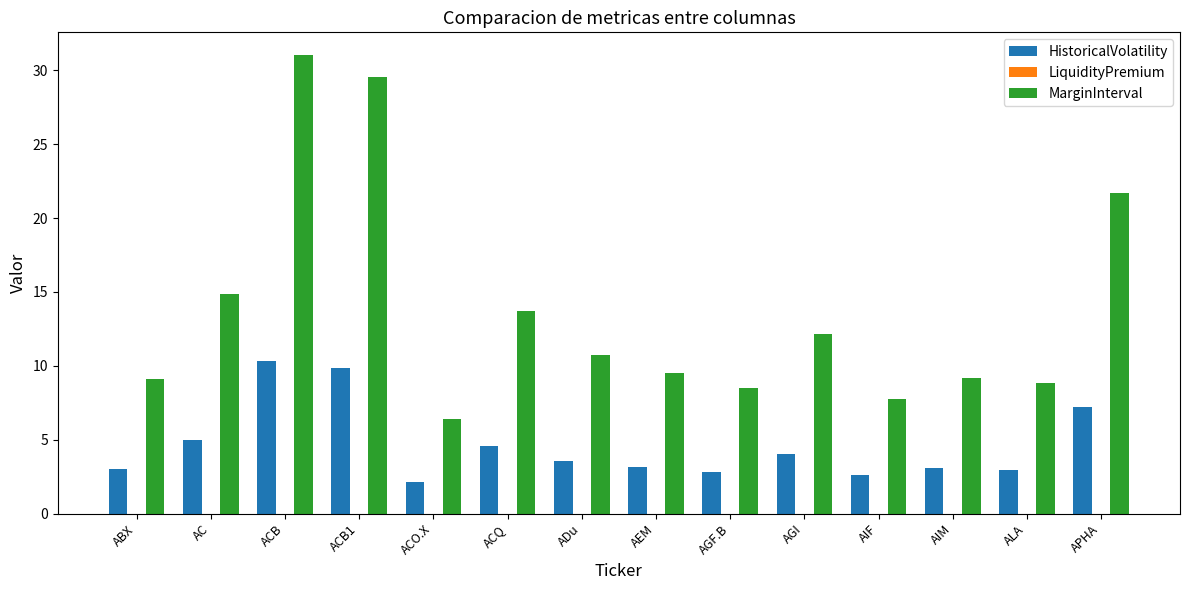

How many distinct data groups are displayed?

2